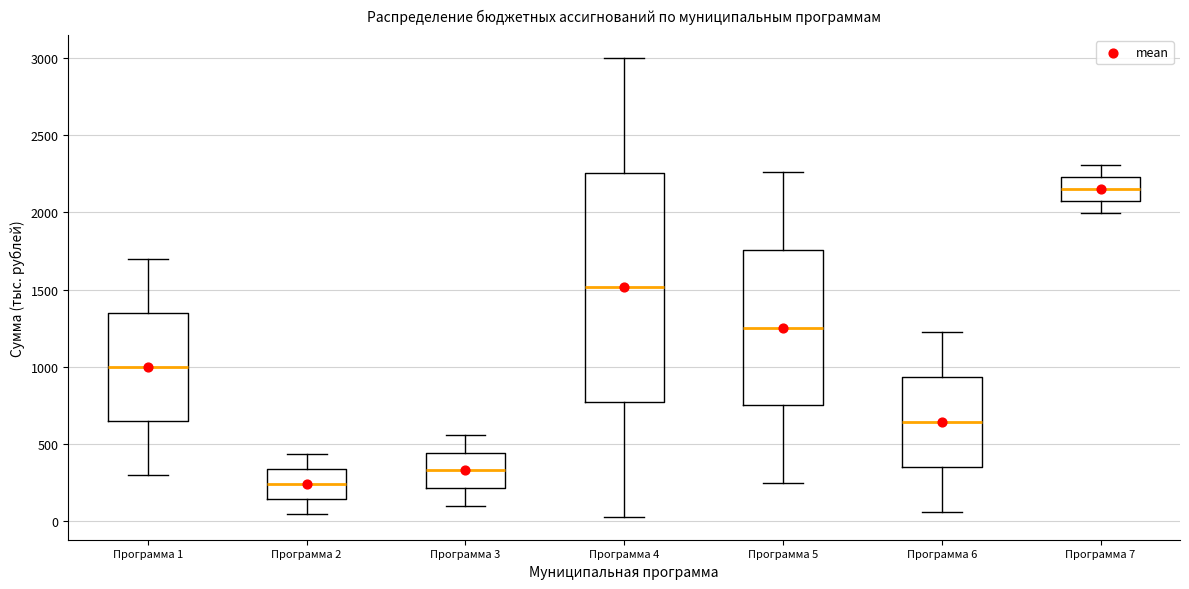

Which box has the highest median line?

Программа 7